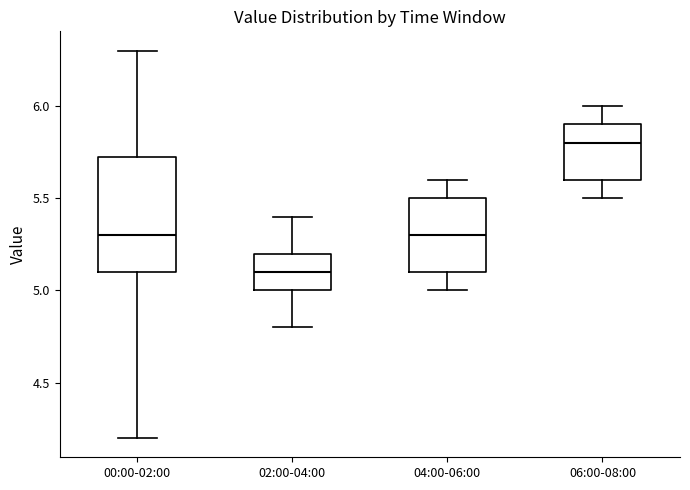

Where does the lower whisker of the box for 00:00-02:00 end on the y-axis? The values are not printed on the chart, so give them approximately, as read against the axis.

4.20